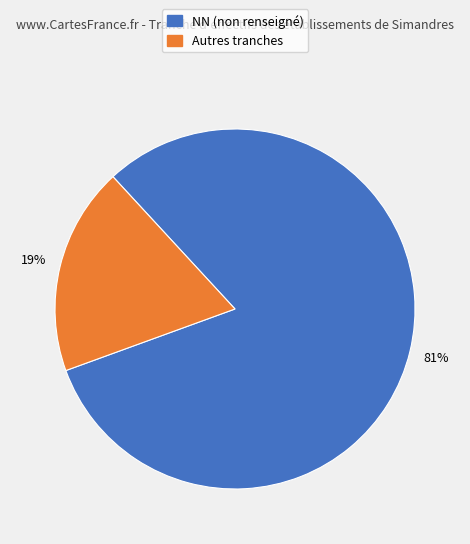

Is there any slice that represents more than half of the pie?

Yes